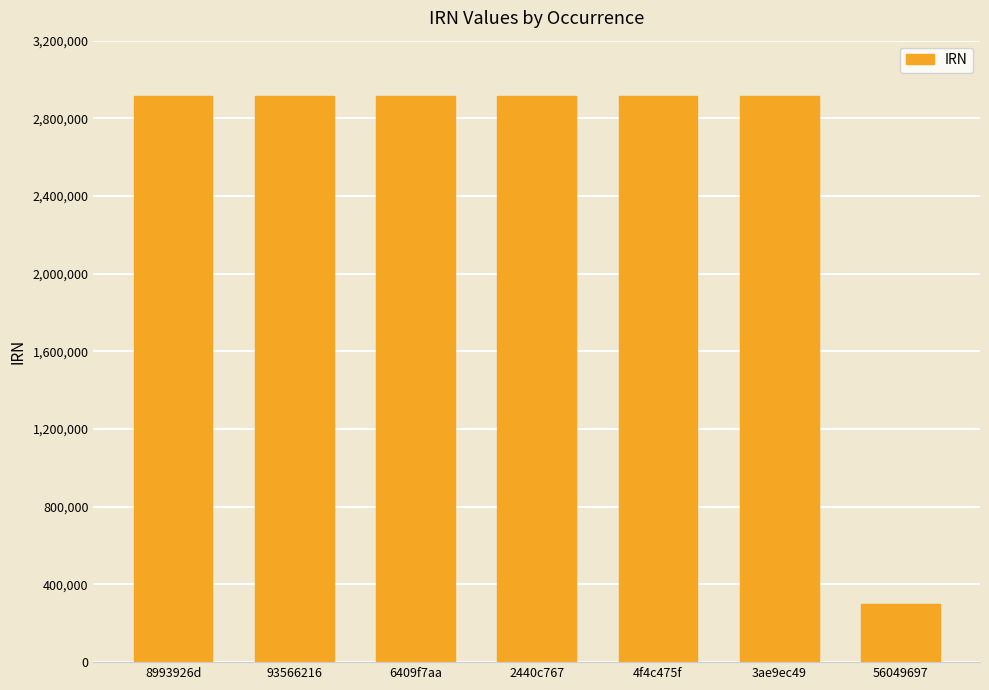

How many values are below 2914248?

3